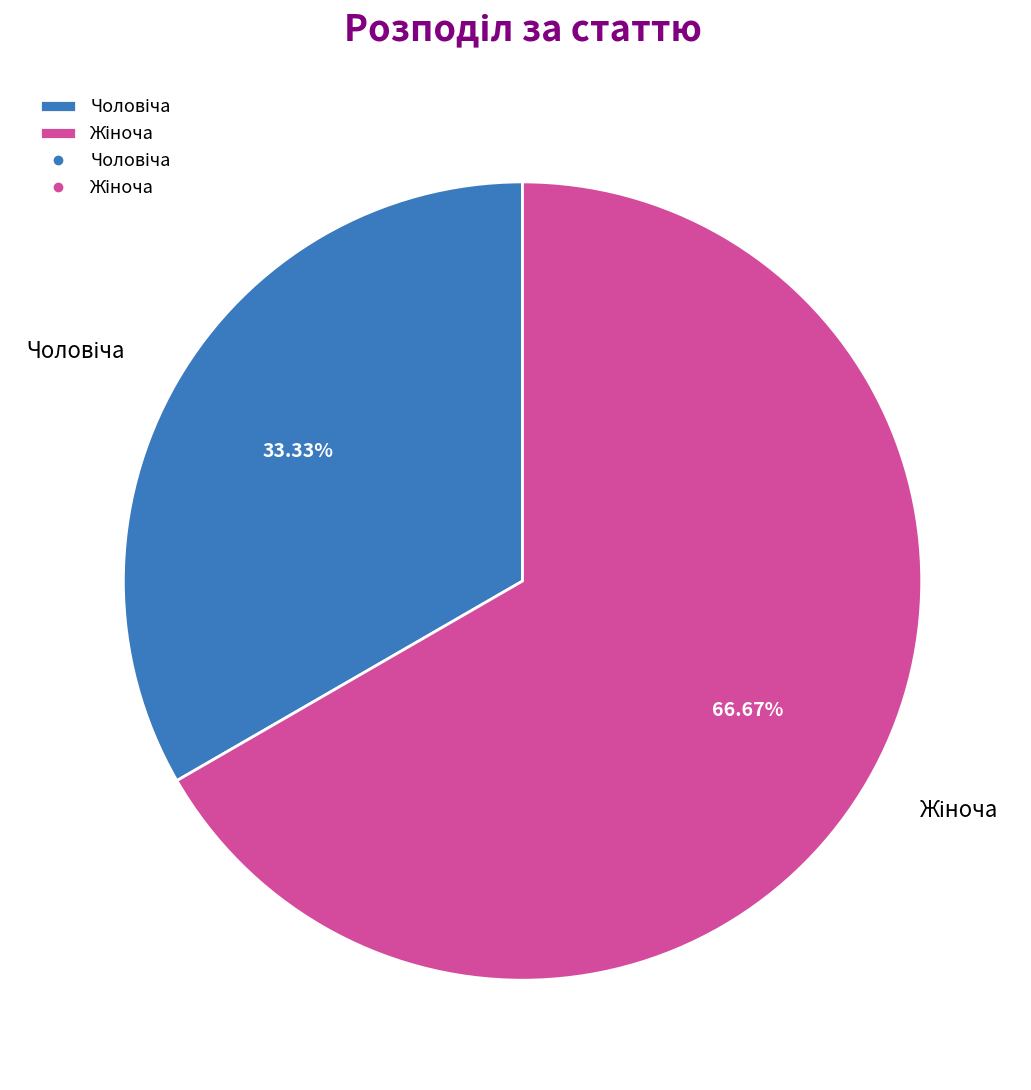

Is there any slice that represents more than half of the pie?

Yes